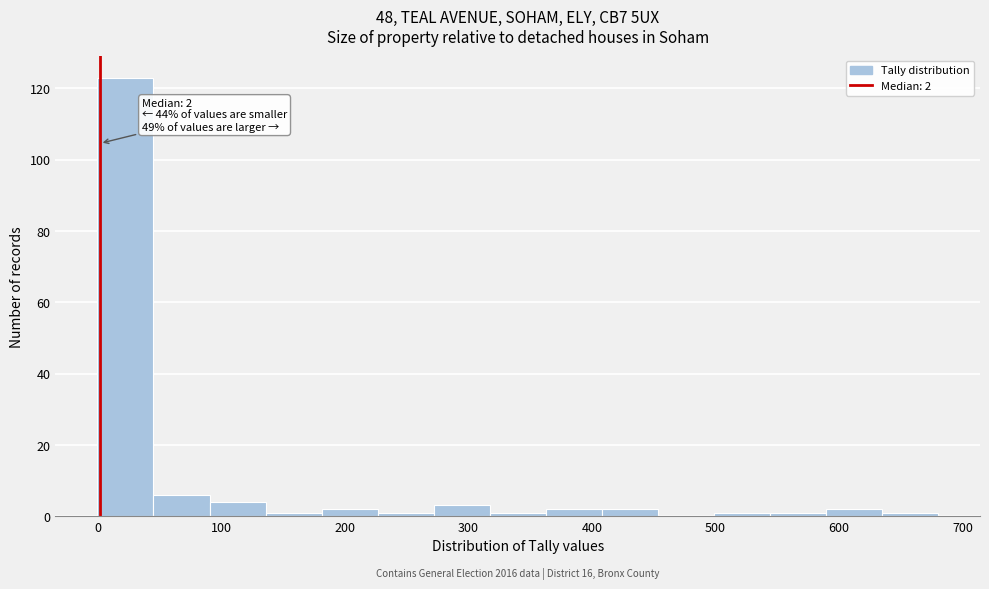

Which range on the x-axis has the tallest bar?

0 to 50